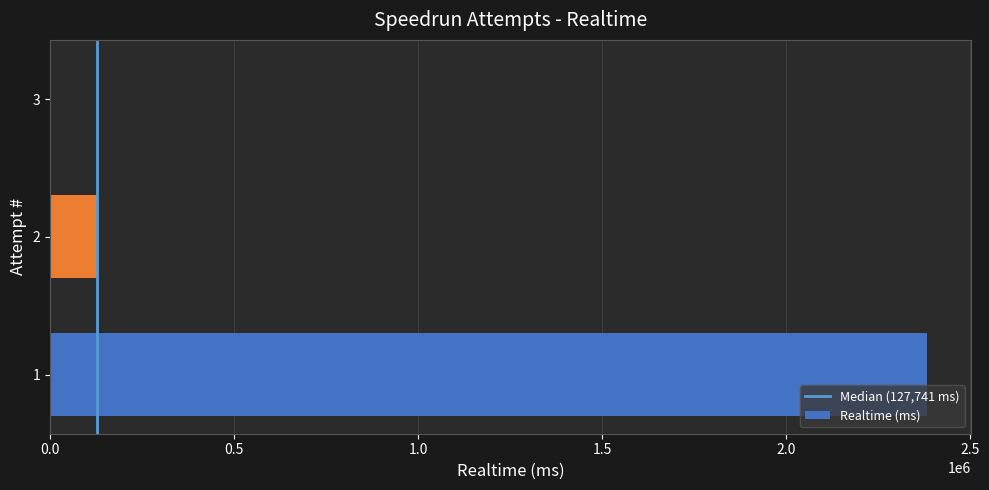

Reading bottom to top, transcribe all the data shown in this chart.

1=2382459	2=127741	3=2975